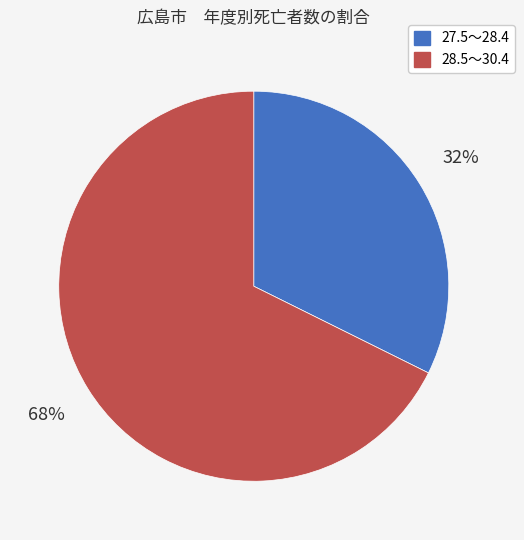

To the nearest percent, what is the average slice percentage?

50%